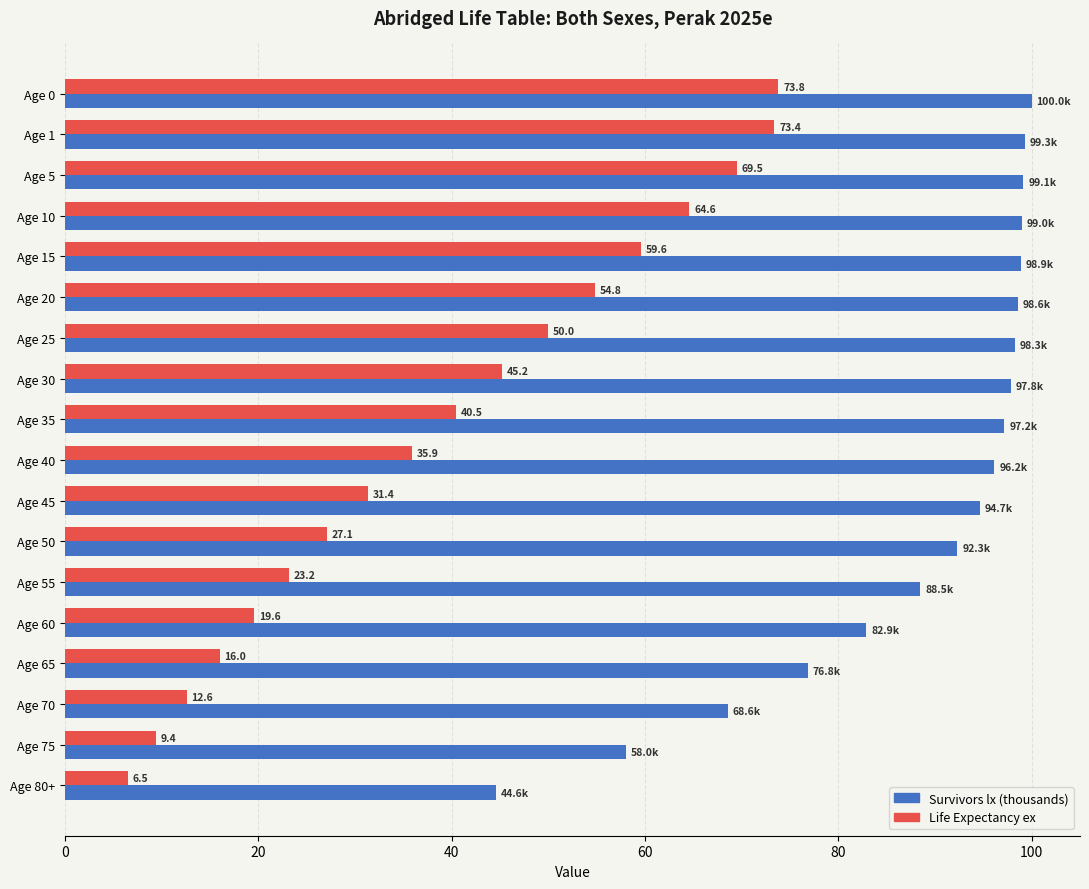

At which category is the sum across all series the highest?

Age 0